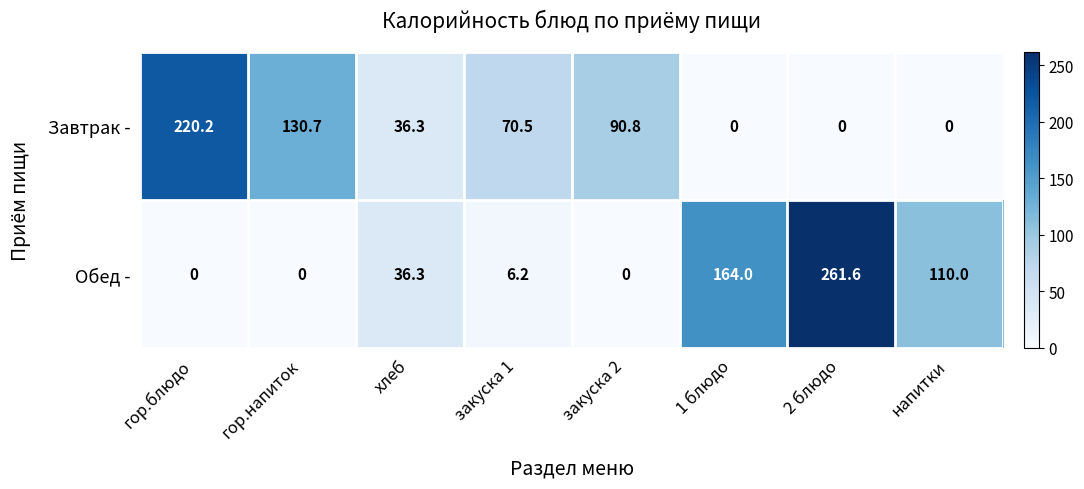

Which category has the highest value in the Завтрак - series?

гор.блюдо